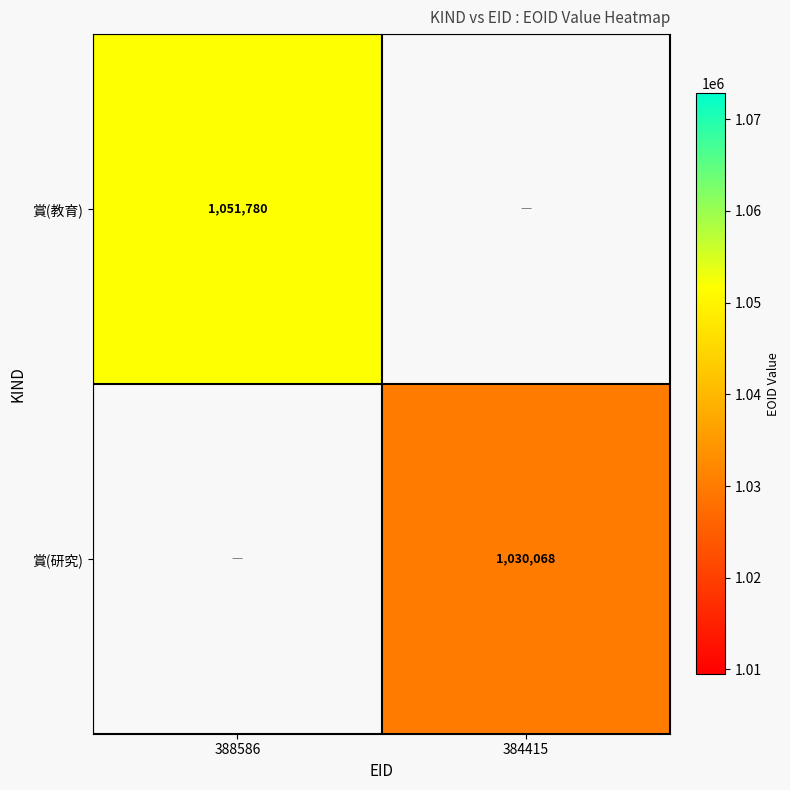

Count the number of categories in the chart.

2